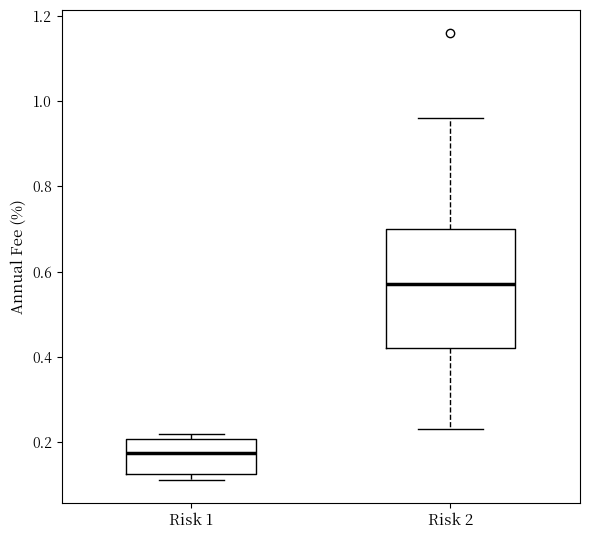

Reading left to right, transcribe this box plot: for each box, give where its median line is, the range the box spans, and where its two whiskers end, as read against the y-axis. The values are not printed on the chart, so give them approximately, as read against the axis.

Risk 1: median 0.18, box 0.12 to 0.20, whiskers 0.12 (just below the box's lower edge) to 0.22
Risk 2: median 0.58, box 0.42 to 0.70, whiskers 0.24 to 0.96